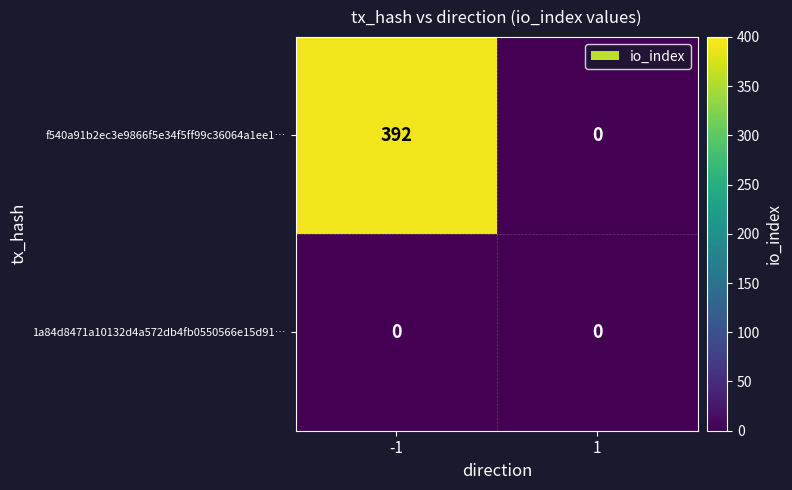

Is it true that 1a84d8471a10132d4a572db4fb0550566e15d91… equals 0 at 1?

True